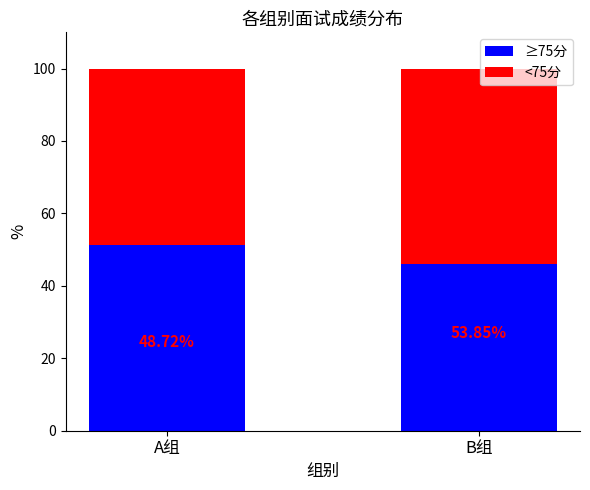

Count the number of categories in the chart.

2